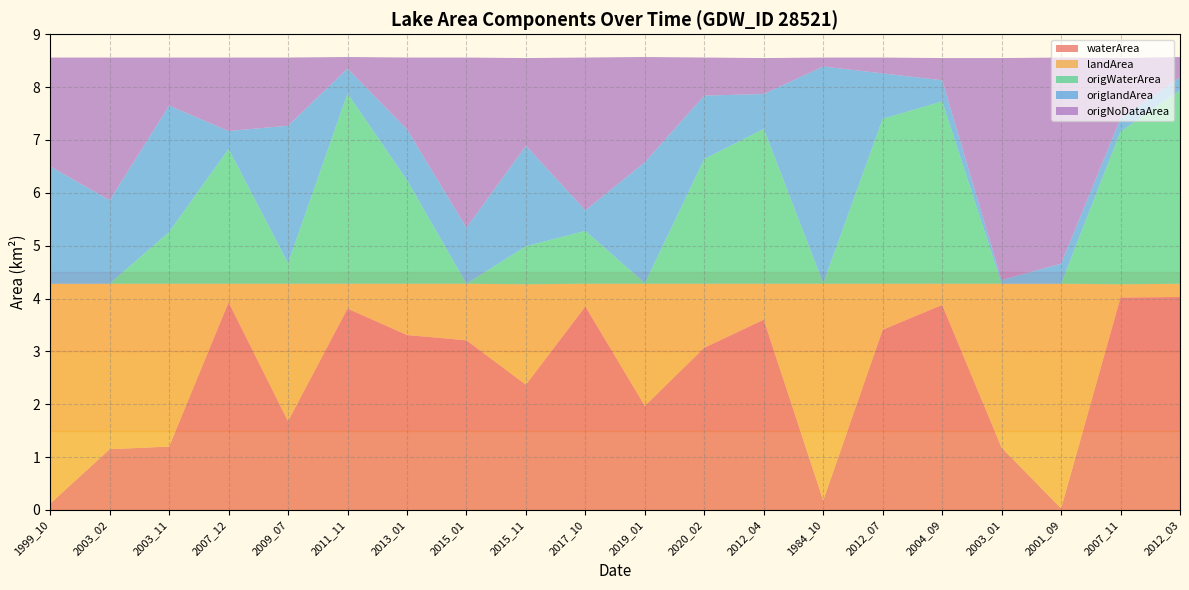

Reading left to right, transcribe all the data shown in this chart.

waterArea: 0.1	1.1	1.2	3.9	1.7	3.8	3.3	3.2	2.4	3.9	2.0	3.1	3.6	0.2	3.4	3.9	1.2	0.0	4.0	4.0
landArea: 4.2	3.1	3.1	0.3	2.6	0.5	1.0	1.1	1.9	0.4	2.3	1.2	0.7	4.1	0.9	0.4	3.1	4.2	0.2	0.2
origWaterArea: 0.0	0.0	1.0	2.5	0.4	3.6	2.0	0.0	0.7	1.0	0.0	2.4	2.9	0.0	3.1	3.5	0.0	0.0	2.9	3.7
origlandArea: 2.2	1.6	2.4	0.3	2.6	0.5	1.0	1.1	1.9	0.4	2.3	1.2	0.7	4.1	0.9	0.4	0.1	0.4	0.2	0.2
origNoDataArea: 2.1	2.7	0.9	1.4	1.3	0.2	1.4	3.2	1.7	2.9	2.0	0.7	0.7	0.2	0.3	0.4	4.2	3.9	1.1	0.4